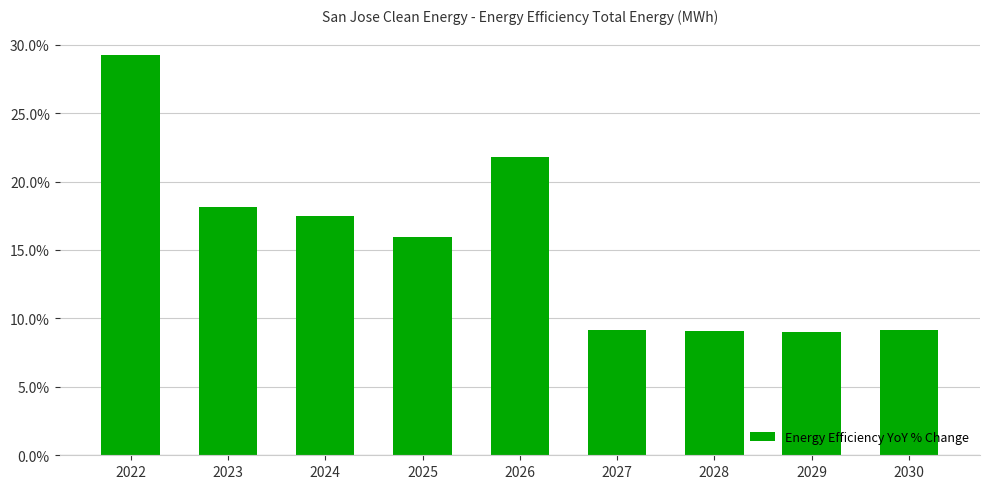

What is the greatest value displayed?

29.3